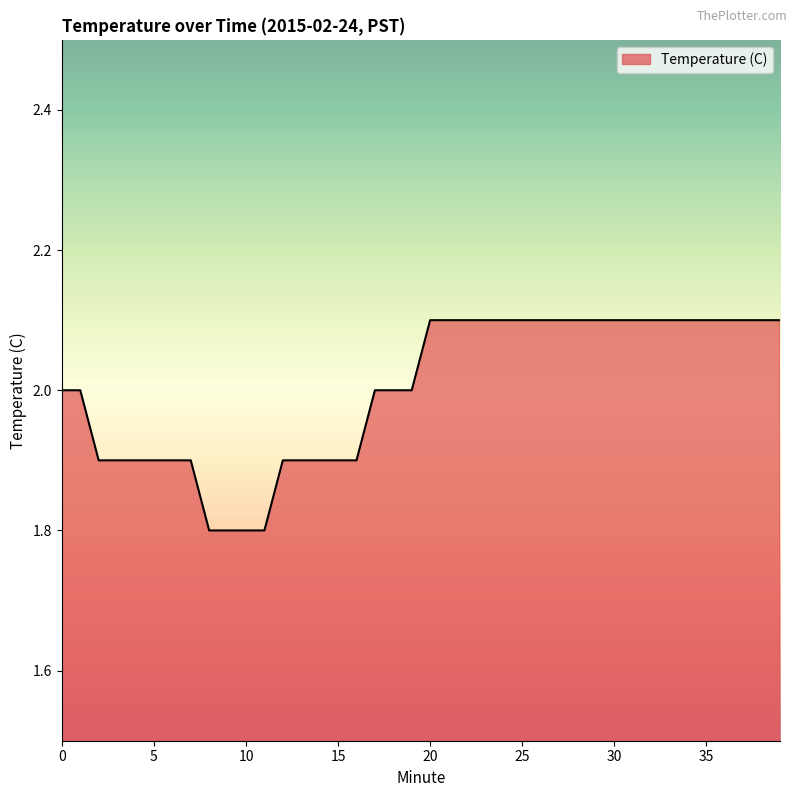

Reading left to right, extract all data points from this chart.

2.0	2.0	1.9	1.9	1.9	1.9	1.9	1.9	1.8	1.8	1.8	1.8	1.9	1.9	1.9	1.9	1.9	2.0	2.0	2.0	2.1	2.1	2.1	2.1	2.1	2.1	2.1	2.1	2.1	2.1	2.1	2.1	2.1	2.1	2.1	2.1	2.1	2.1	2.1	2.1